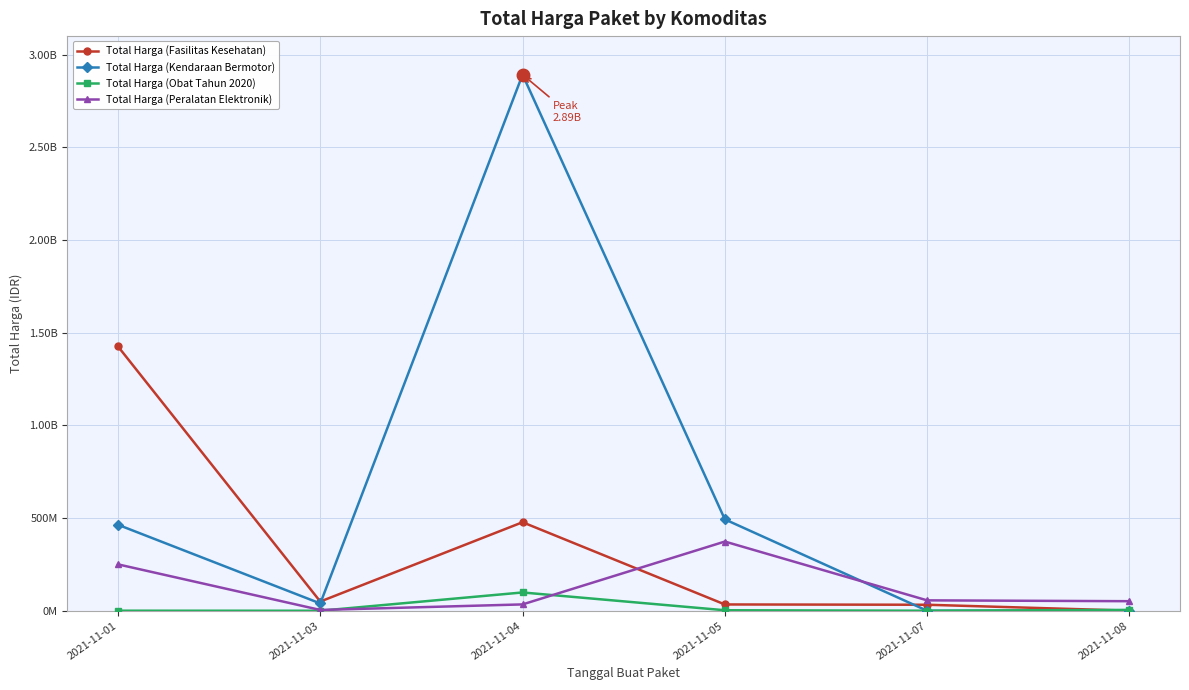

How many interior local peaks does the Total Harga (Peralatan Elektronik) series have?

1